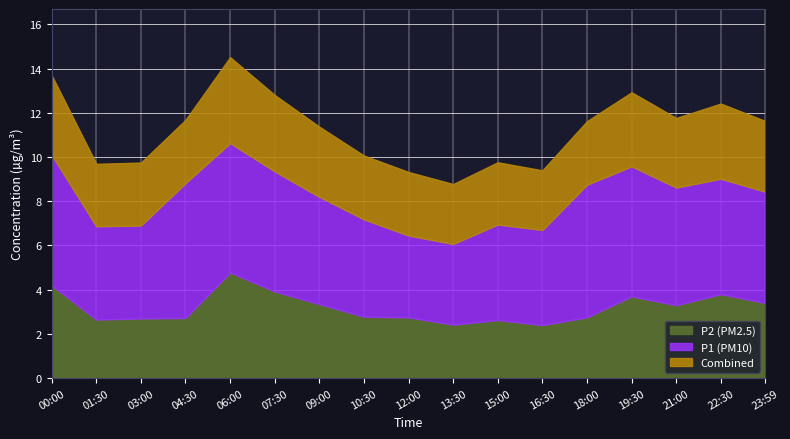

In P2, how many points are lower than both neighbors (excluding endpoints)?

4